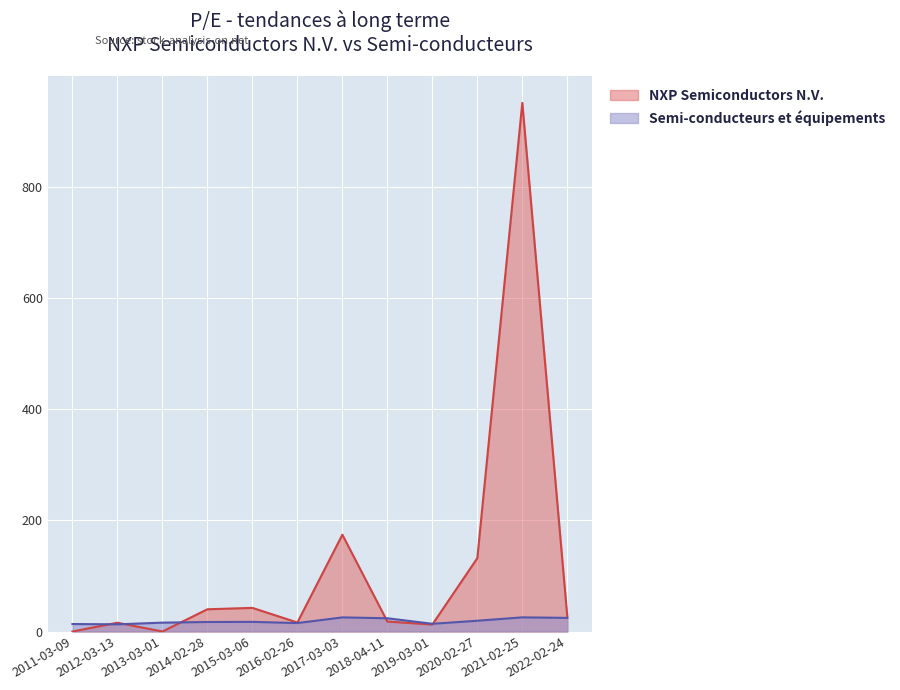

What is the average value of the Semi-conducteurs et équipements series?

18.7